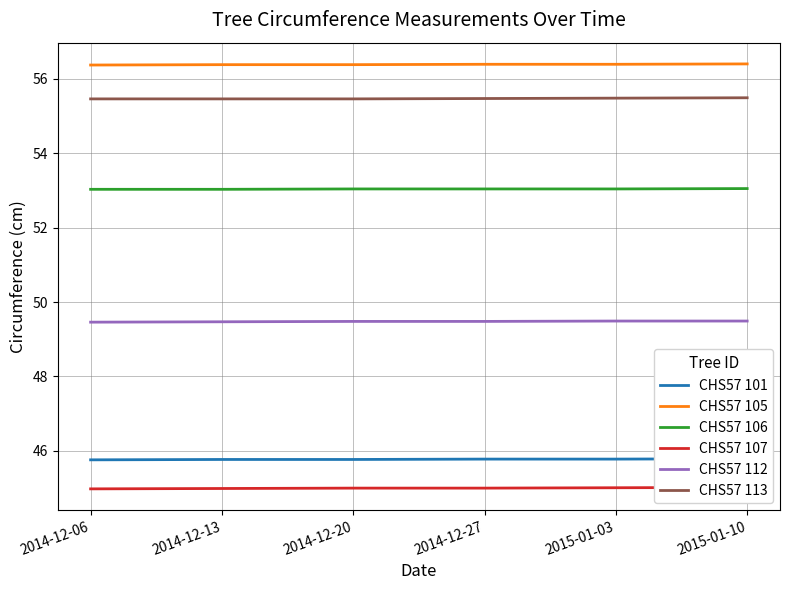

The CHS57 113 series shows 55.5 at 2014-12-27. True or false?

True